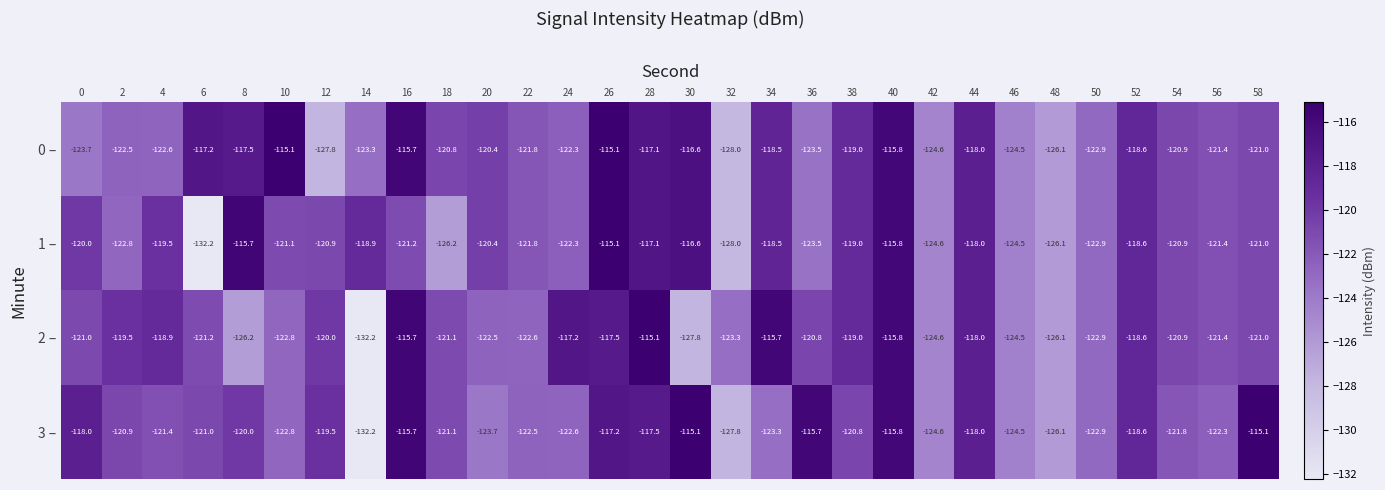

What is the total value across all series at 24?

-484.4